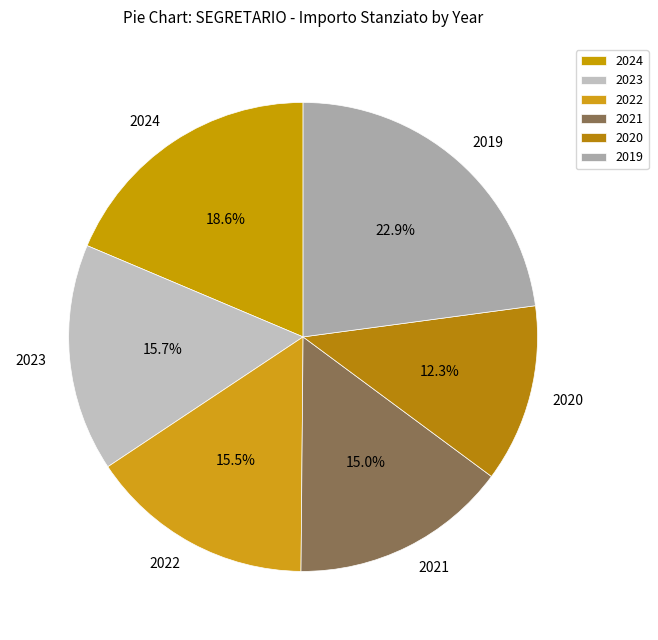

Is there a majority slice in this chart?

No